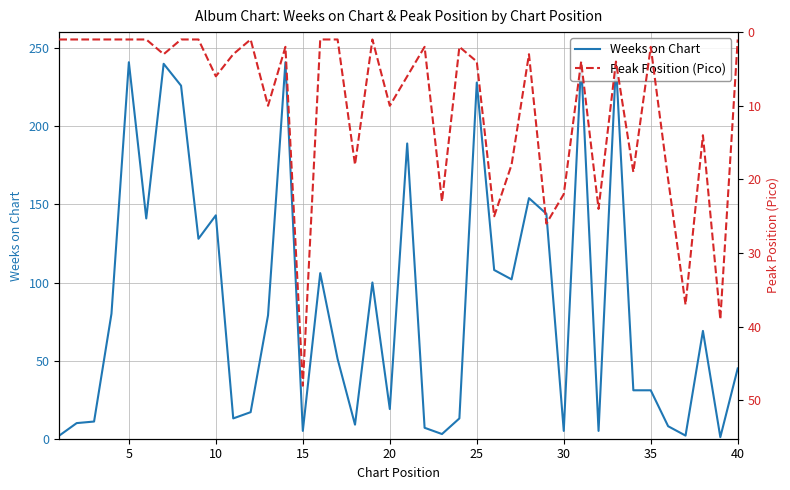

True or false: Weeks on Chart has a value of 5 at 15.

True